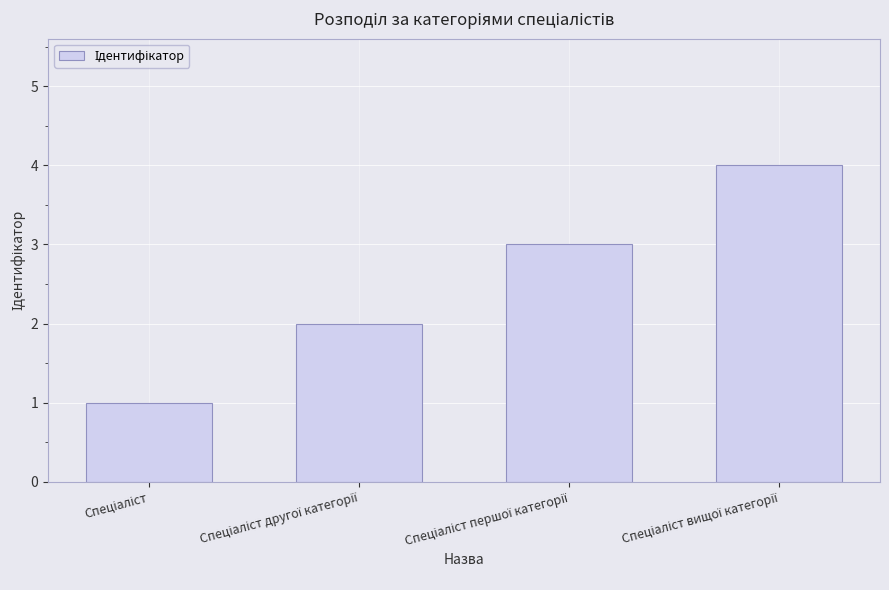

Count the number of categories in the chart.

4